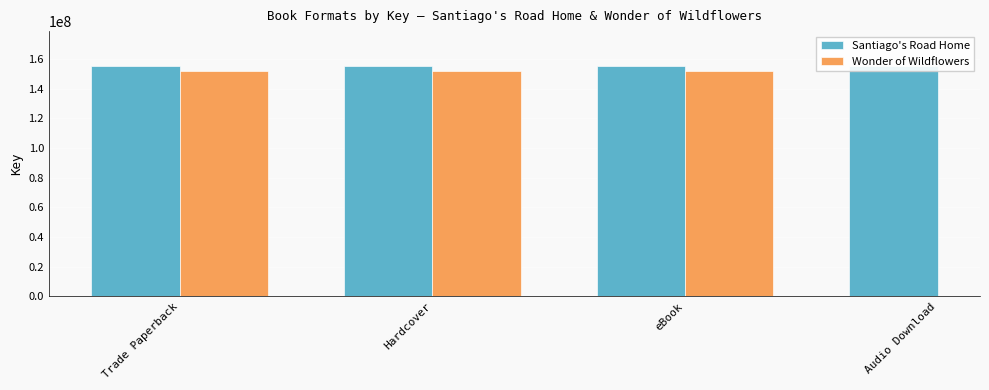

Rank the series by their maximum value, from lowest to highest.

Wonder of Wildflowers, Santiago's Road Home